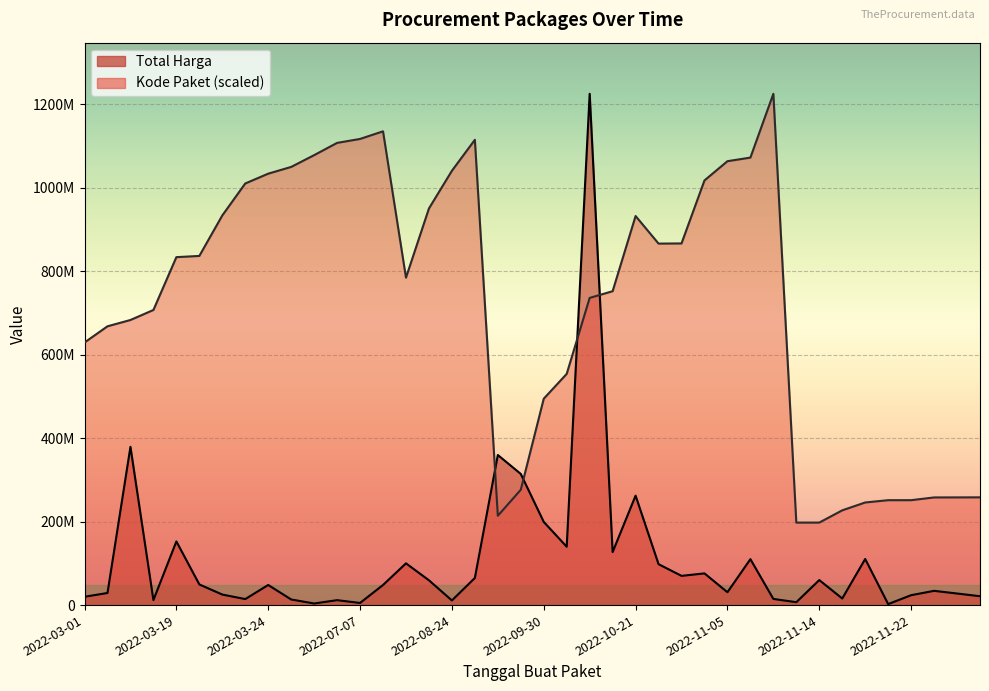

What is the sum of all Total Harga values?

4375595175.0